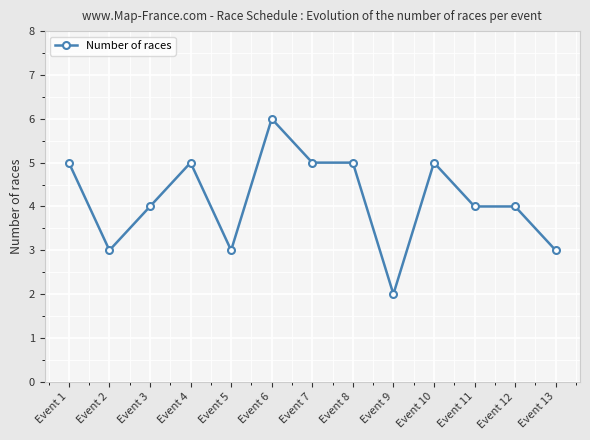

What is the minimum value shown in the chart?

2